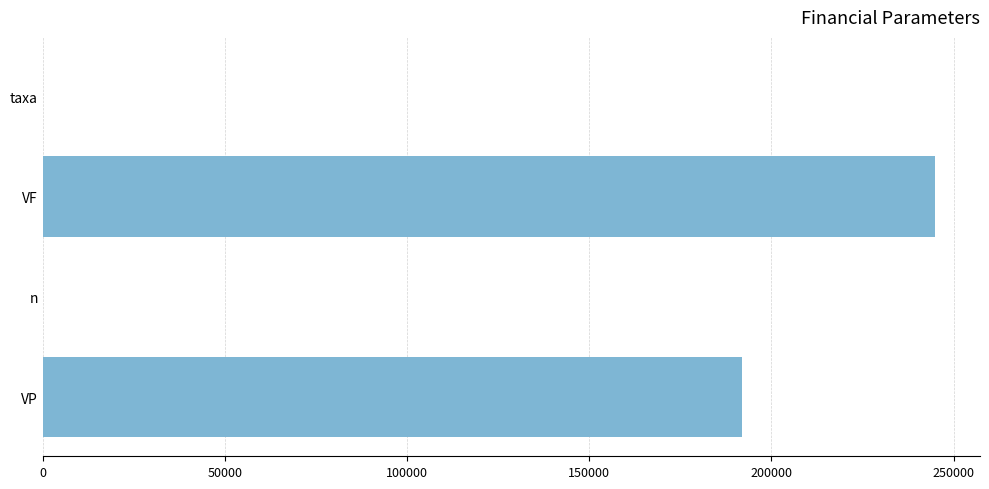

What is the sum of all values?

437018.0